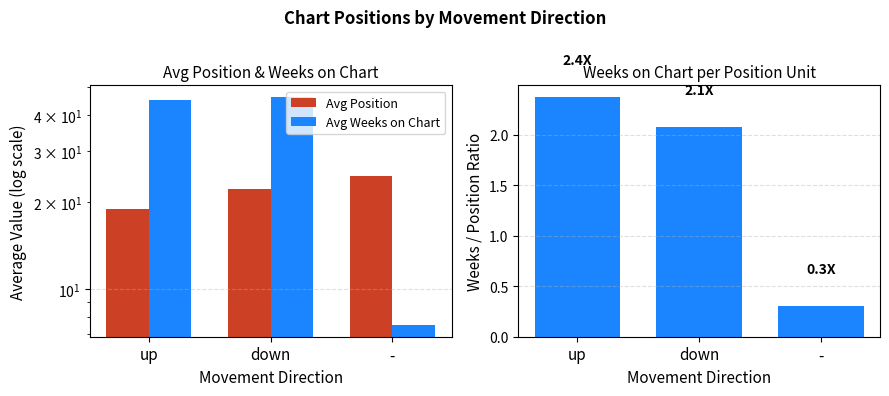

At down, list the series in order from largest to smallest.

Avg Weeks on Chart, Avg Position, Weeks/Position Ratio